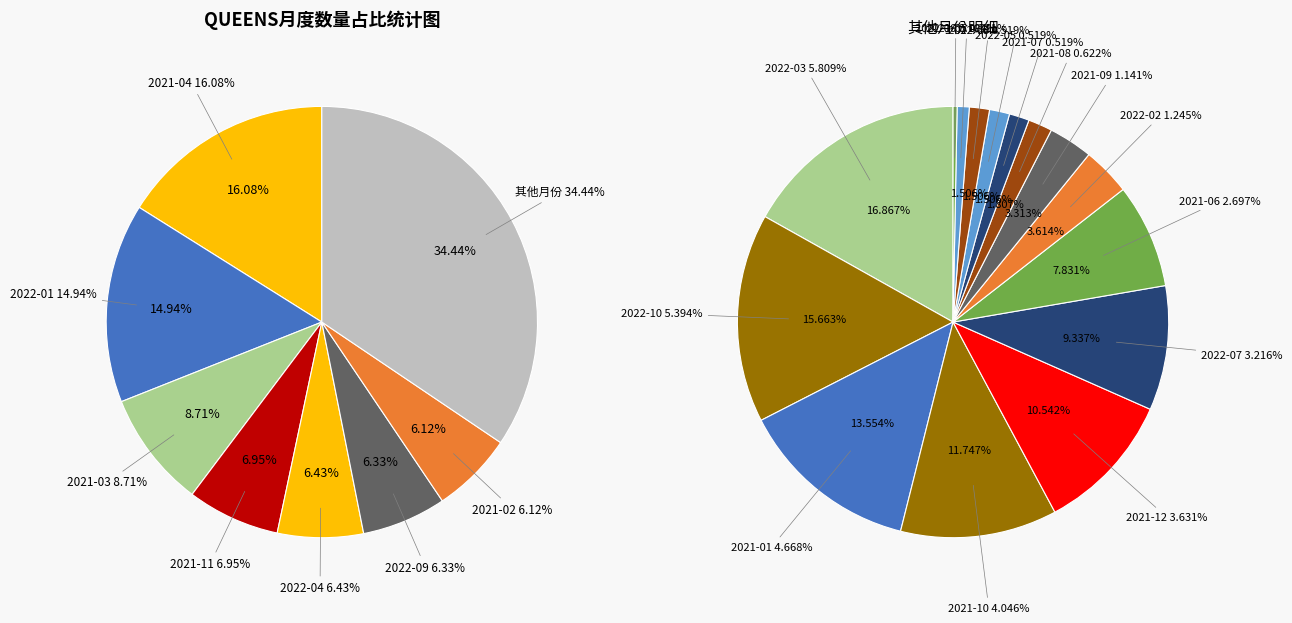

To the nearest percent, what is the difference between the 2021-07 and 2022-09 slice percentages?

6%